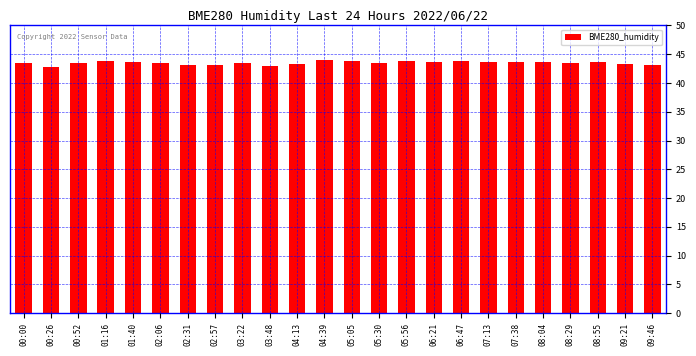

Read the value at 08:04.

43.6